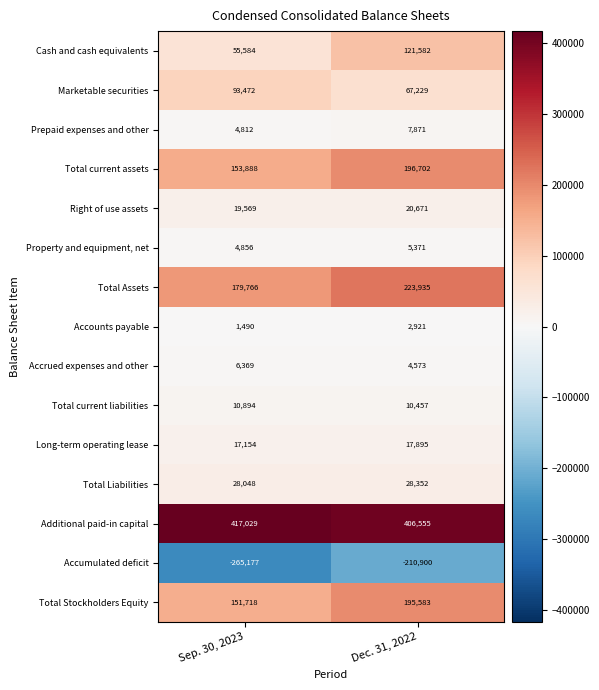

The value of Total Liabilities at Dec. 31, 2022 is 28352. True or false?

True